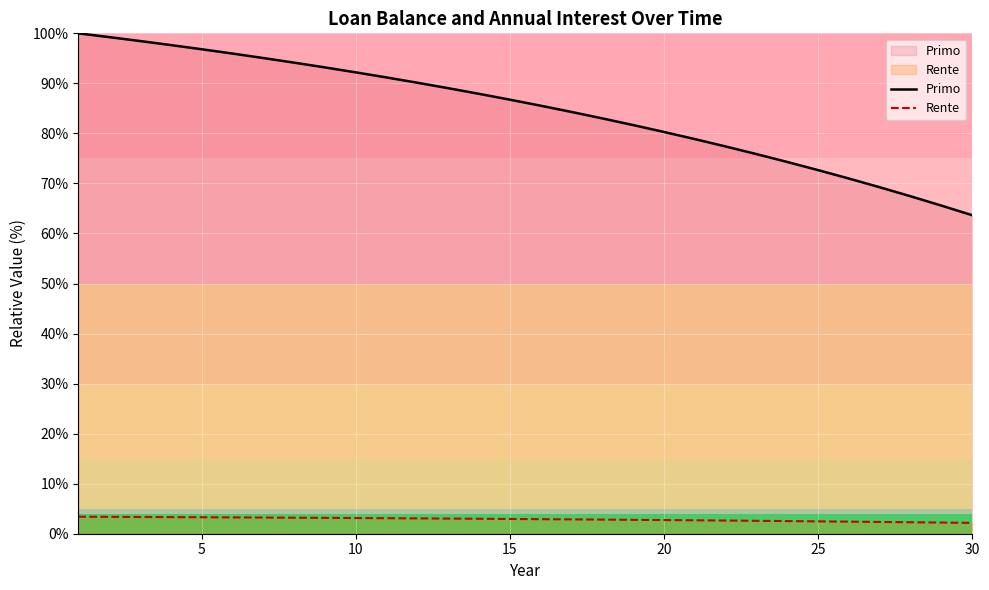

Is it true that Primo equals 90.9 at 30?

False